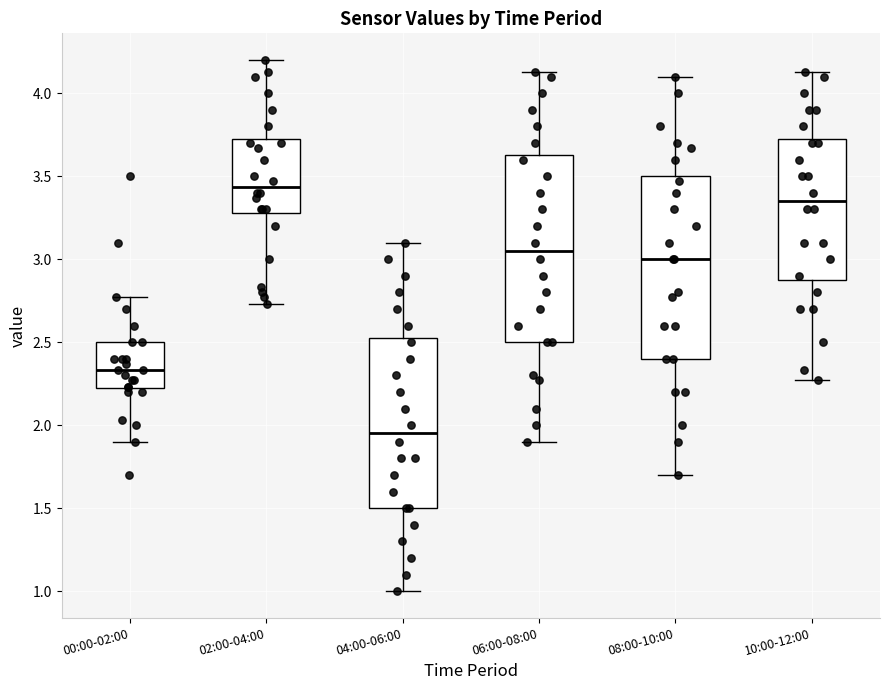

Which box's median line is the lowest?

04:00-06:00